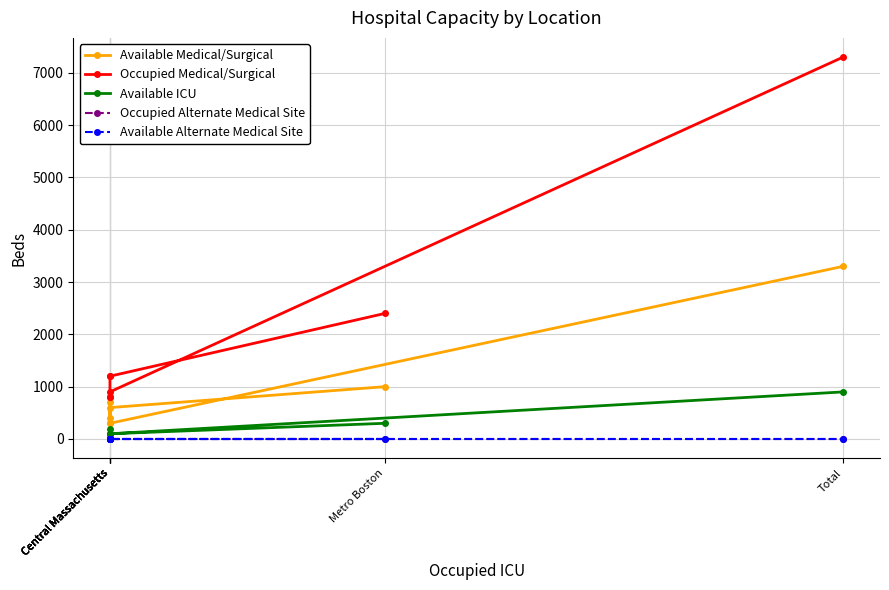

True or false: Occupied Alternate Medical Site and Available Medical/Surgical intersect in this chart.

False